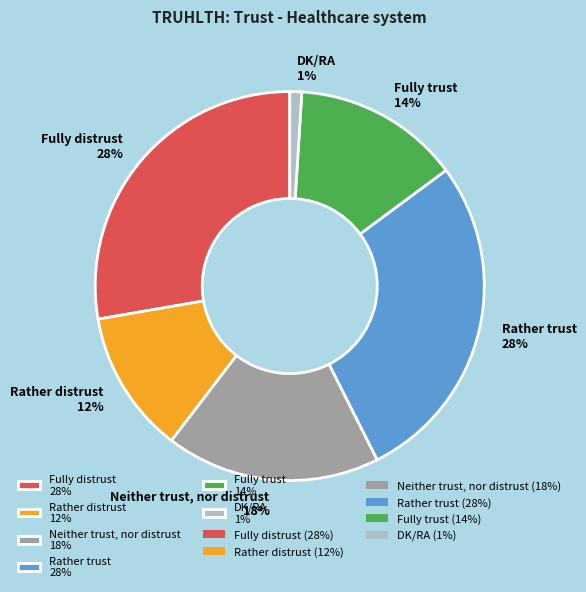

To the nearest percent, what is the difference between the largest and smallest slice percentages?

27%